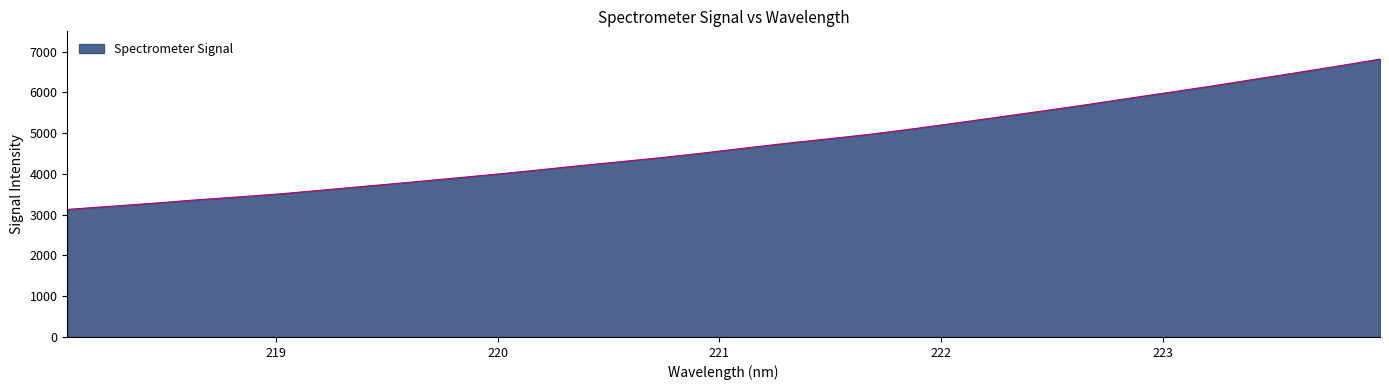

What is the greatest value displayed?

6818.5